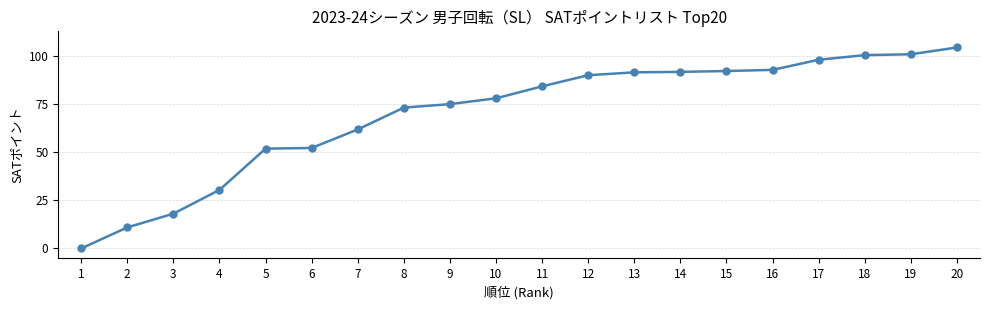

What is the difference between the maximum and minimum values?

104.5